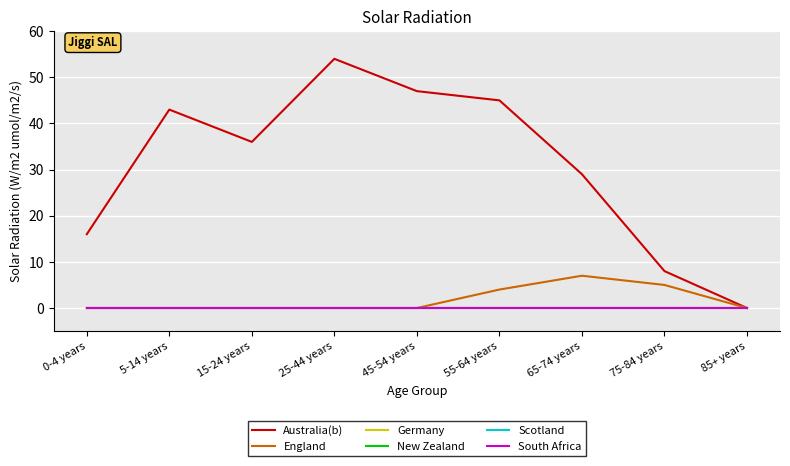

True or false: Germany has more than 1 points higher than both neighbors.

False